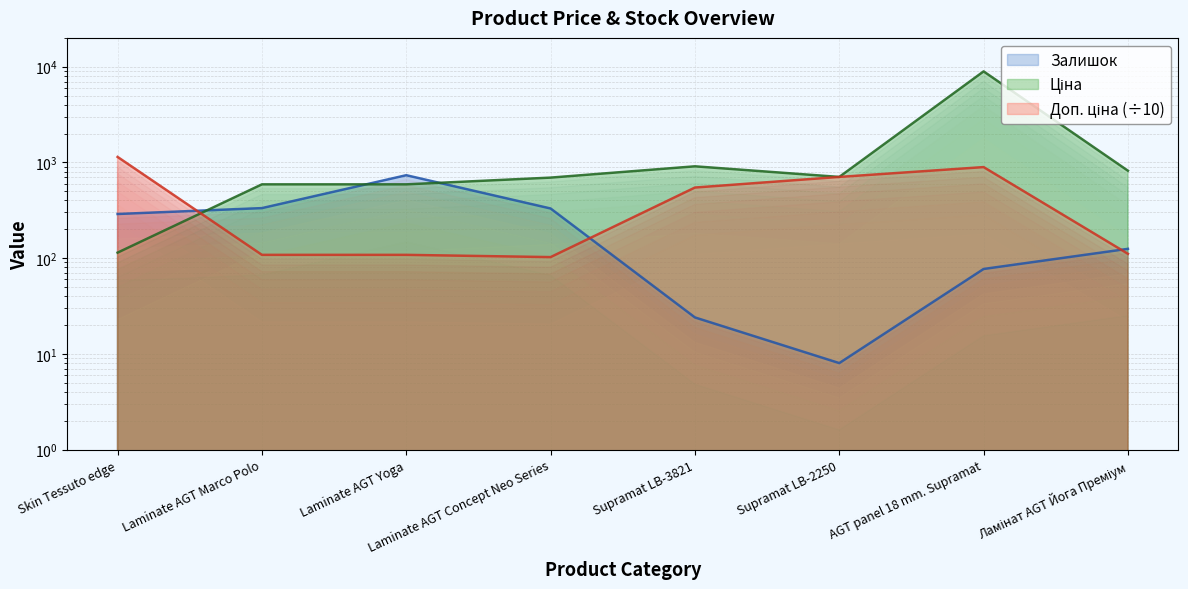

Reading left to right, what are all the values shown in this chart?

Ціна: 114.1	589.9	589.9	693.7	910.4	705.1	8934.1	818.5
Доп. ціна: 1141.0	108.2	108.2	102.5	546.2	705.1	893.4	110.9
Залишок: 289.0	333.0	735.0	330.0	24.0	8.0	77.0	125.0